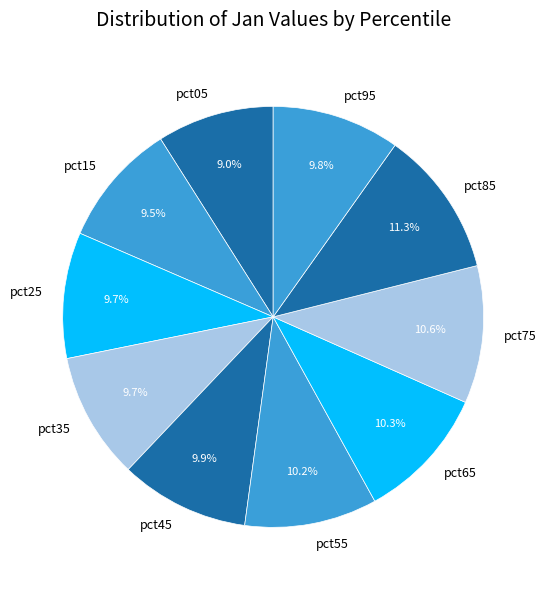

Count the number of slices in the pie.

10